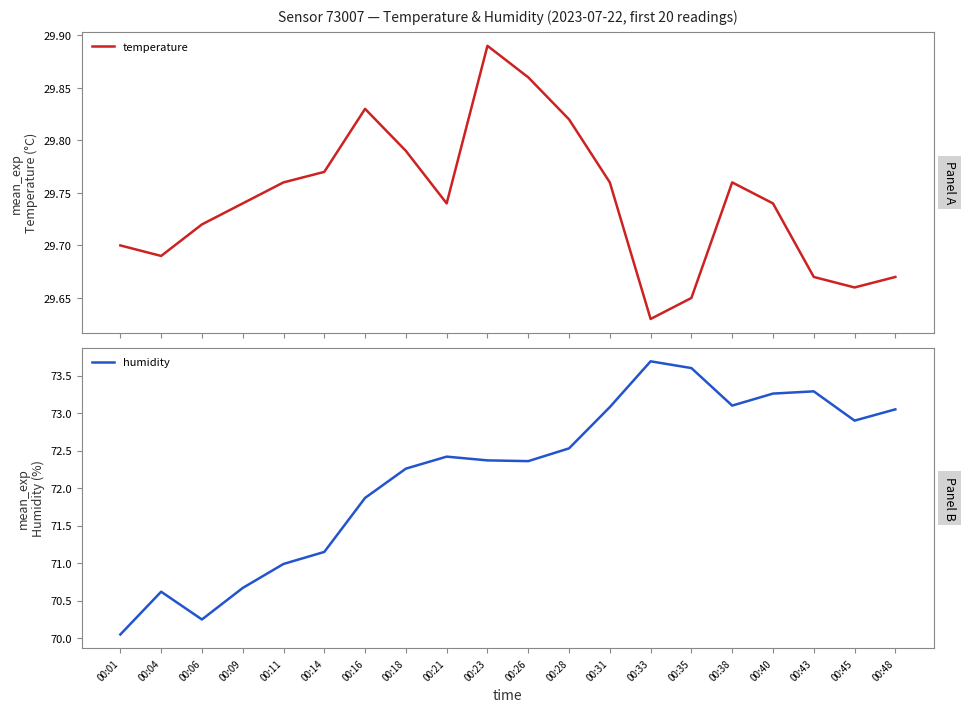

True or false: humidity and temperature intersect in this chart.

False